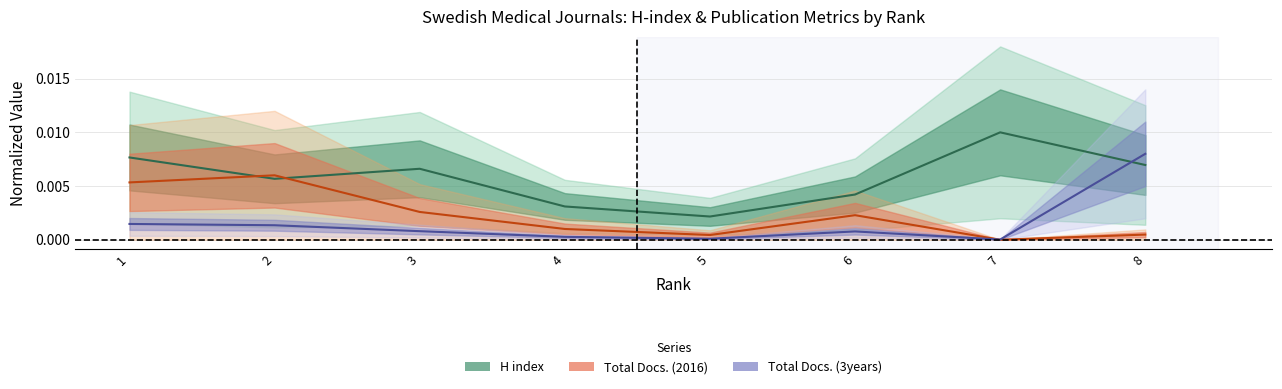

Reading left to right, what are all the values shown in this chart?

H index (line): 0.0	0.0	0.0	0.0	0.0	0.0	0.0	0.0
Total Docs. 2016 (line): 0.0	0.0	0.0	0.0	0.0	0.0	0.0	0.0
Total Docs. 3y (line): 0.0	0.0	0.0	0.0	0.0	0.0	0.0	0.0